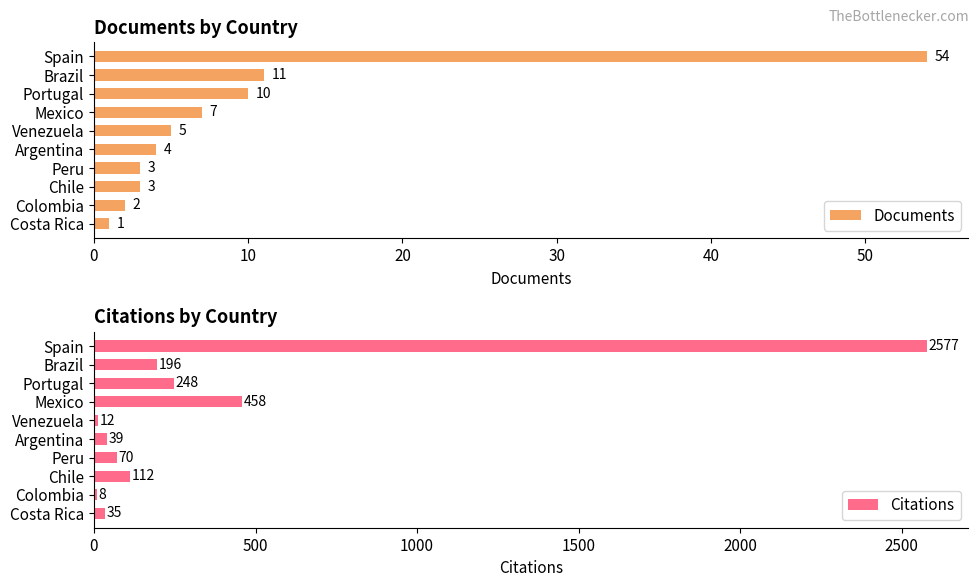

The Citations series shows 168 at 20. True or false?

False